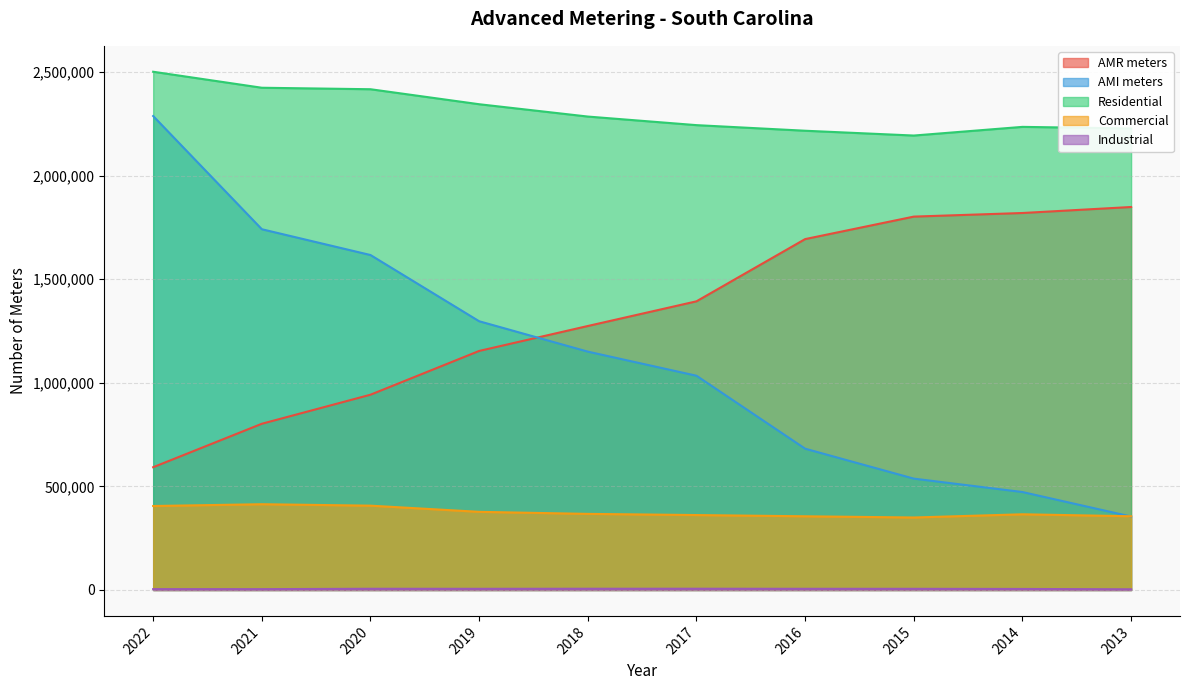

Rank the series at 2020 from highest to lowest value.

Residential, AMI meters, AMR meters, Commercial, Industrial